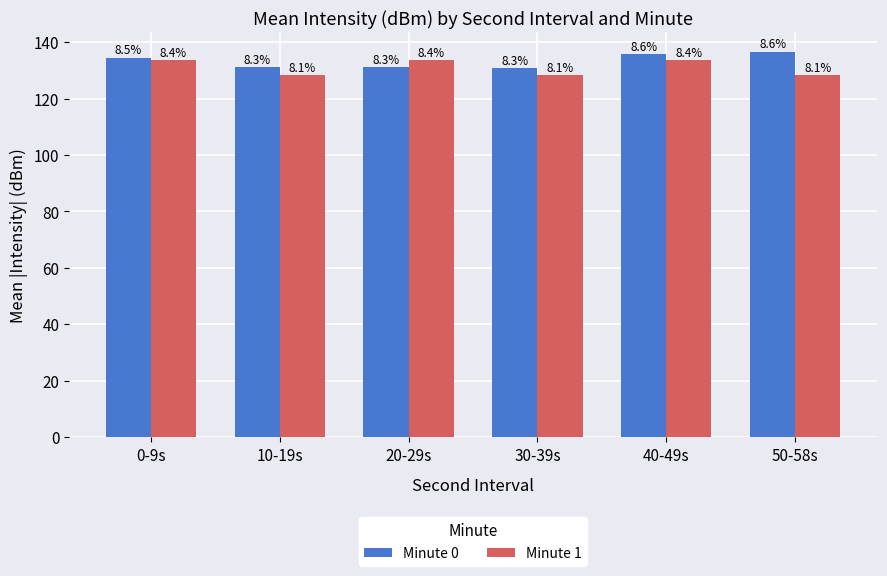

What are all the series names shown in the legend?

Minute 0, Minute 1